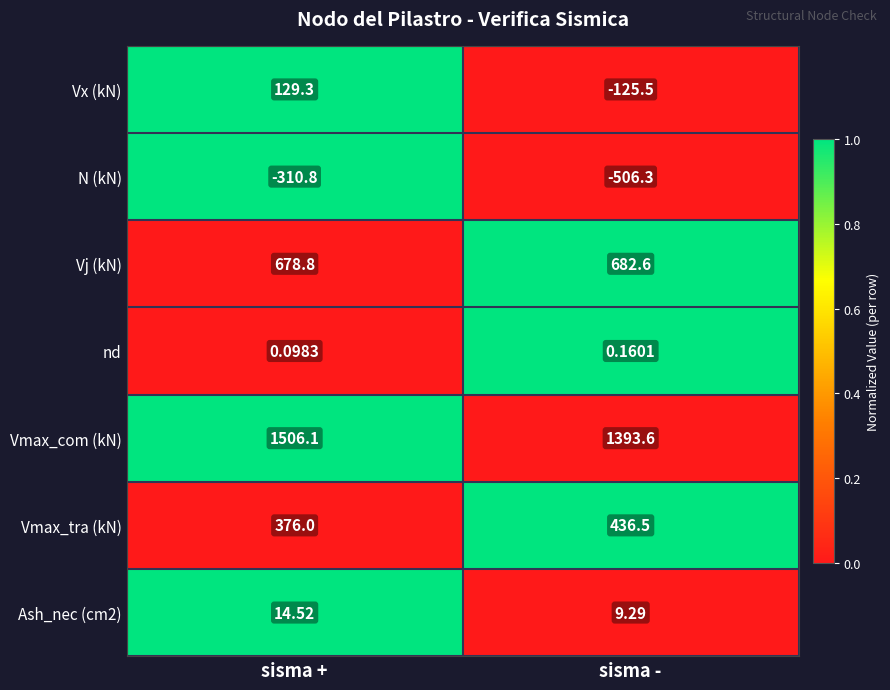

Is the value of Ash_nec (cm2) at sisma - greater than the value of Vj (kN) at sisma +?

No